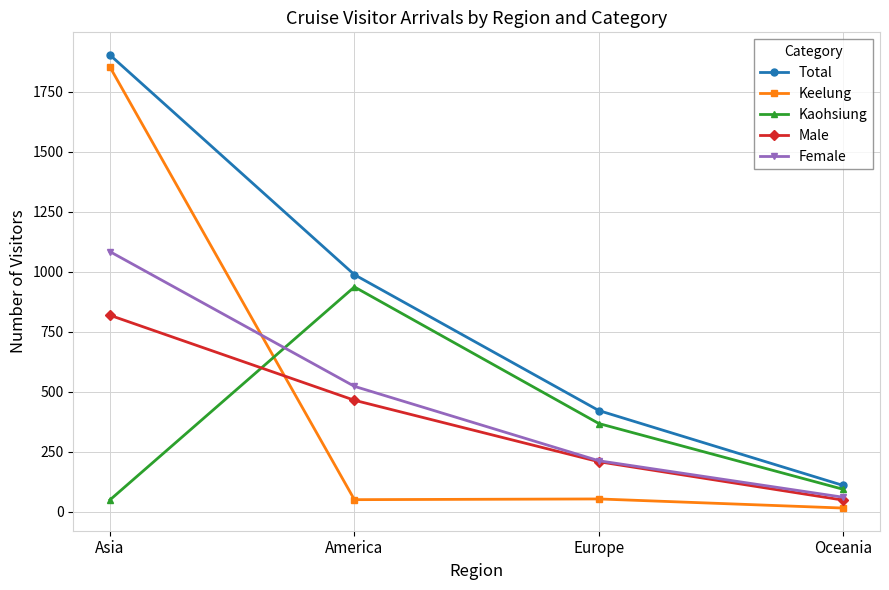

Rank the categories by Kaohsiung value from highest to lowest.

America, Europe, Oceania, Asia